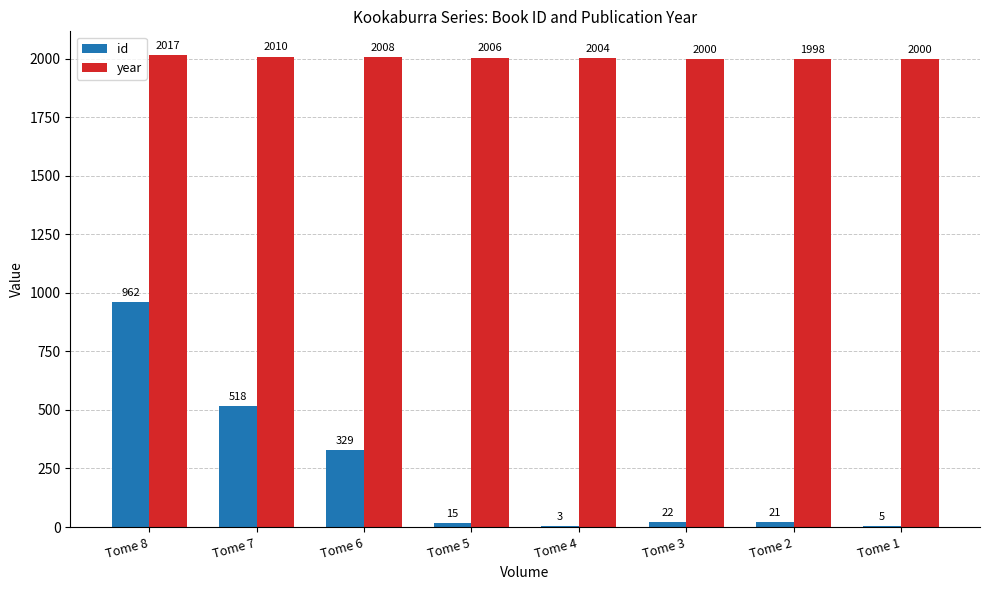

What is the maximum value for year?

2017